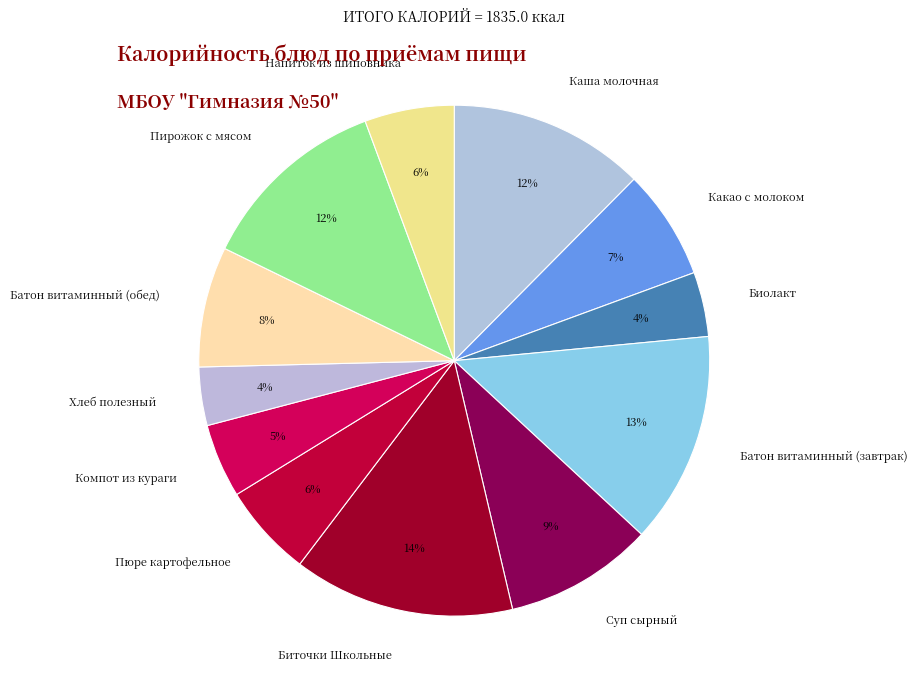

To the nearest percent, what percentage of the pie is Хлеб полезный?

4%